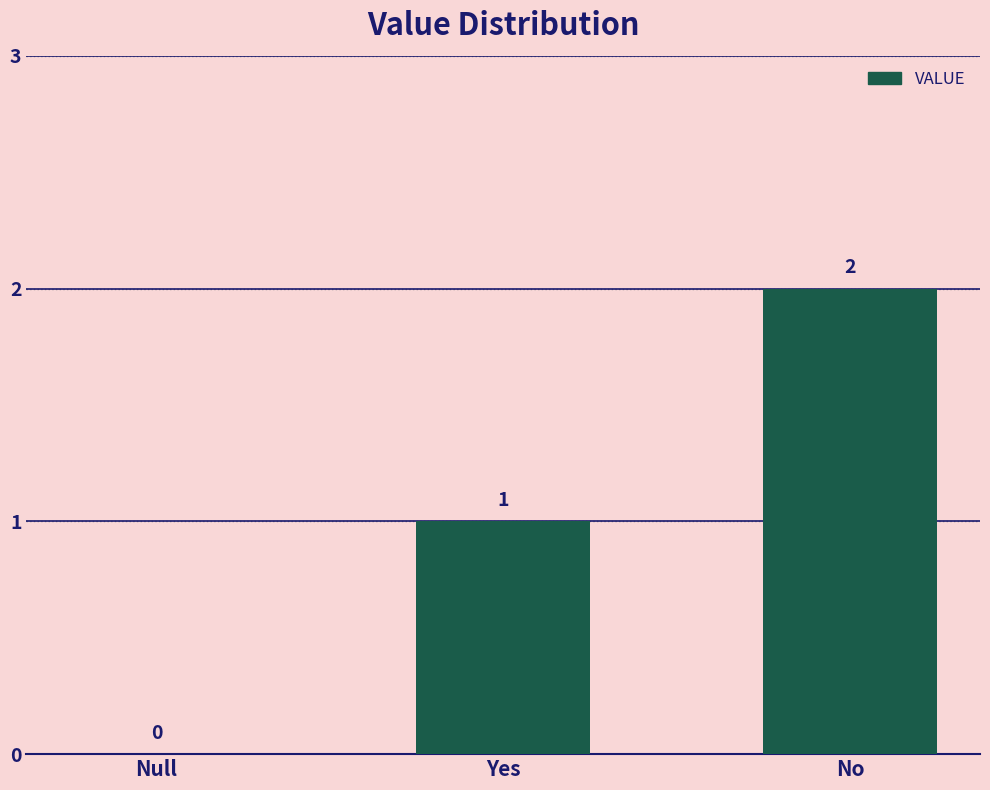

Which category has the highest value across all series?

No